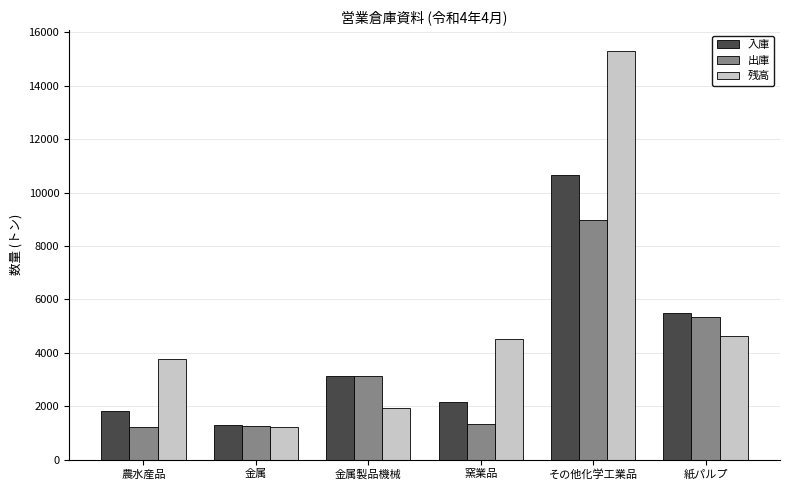

What is the average value of the 残高 series?

5225